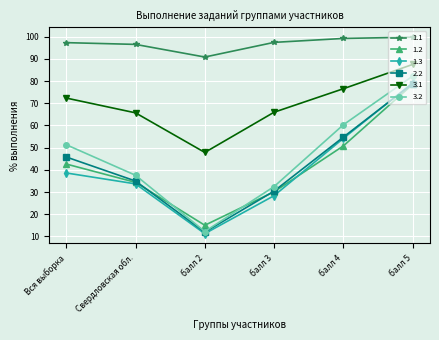

Between Вся выборка and Свердловская обл., which series saw the biggest shift?

3.2